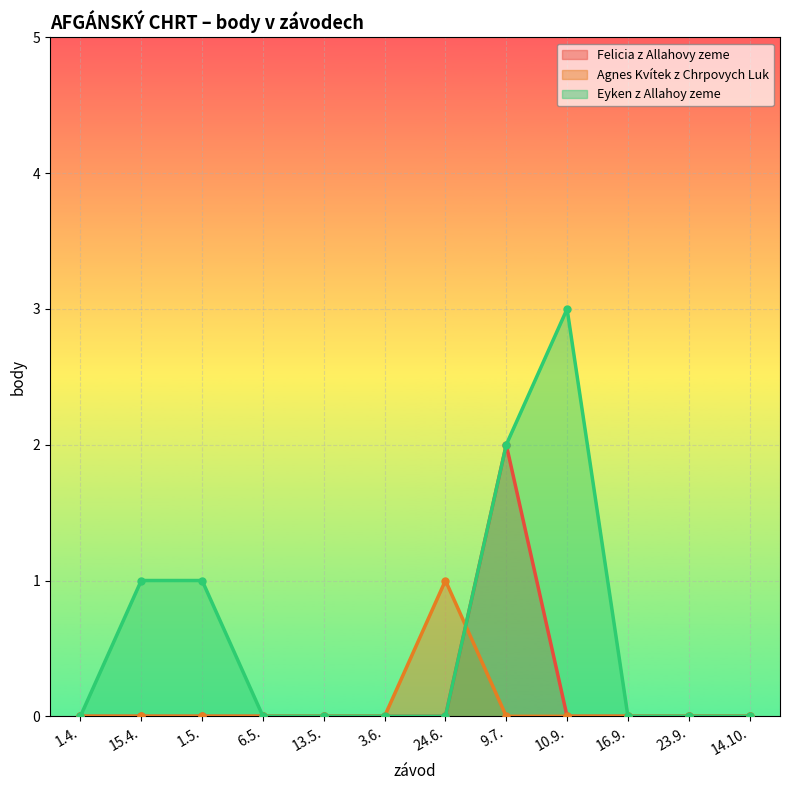

Is the value of Eyken z Allahoy zeme at 3.6. greater than the value of Agnes Kvítek z Chrpovych Luk at 24.6.?

No